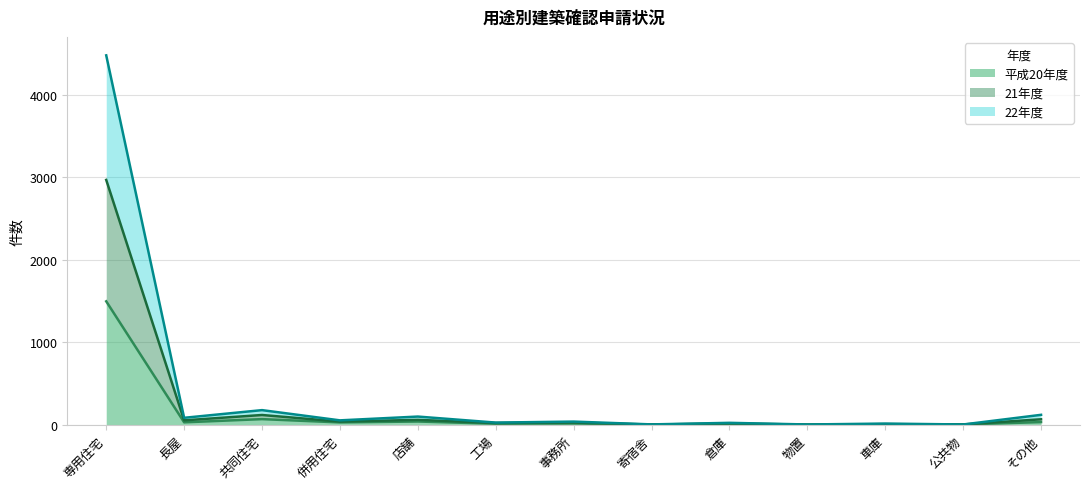

What is the label of the 9th point from the left?

倉庫